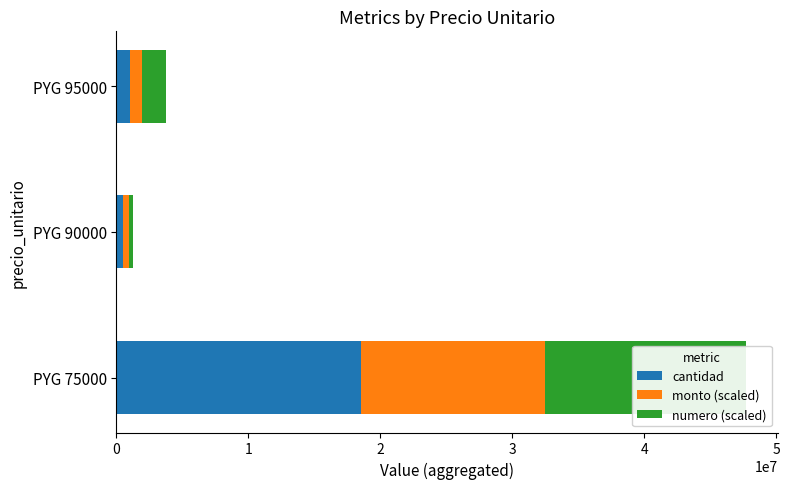

What is the average value of the numero (scaled) series?

5800000